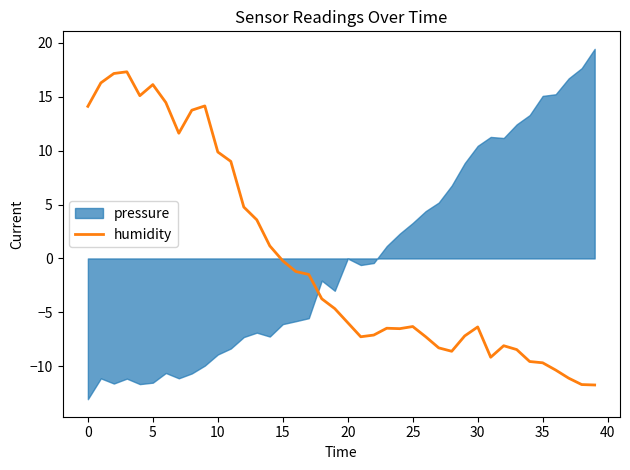

Count the number of categories in the chart.

40